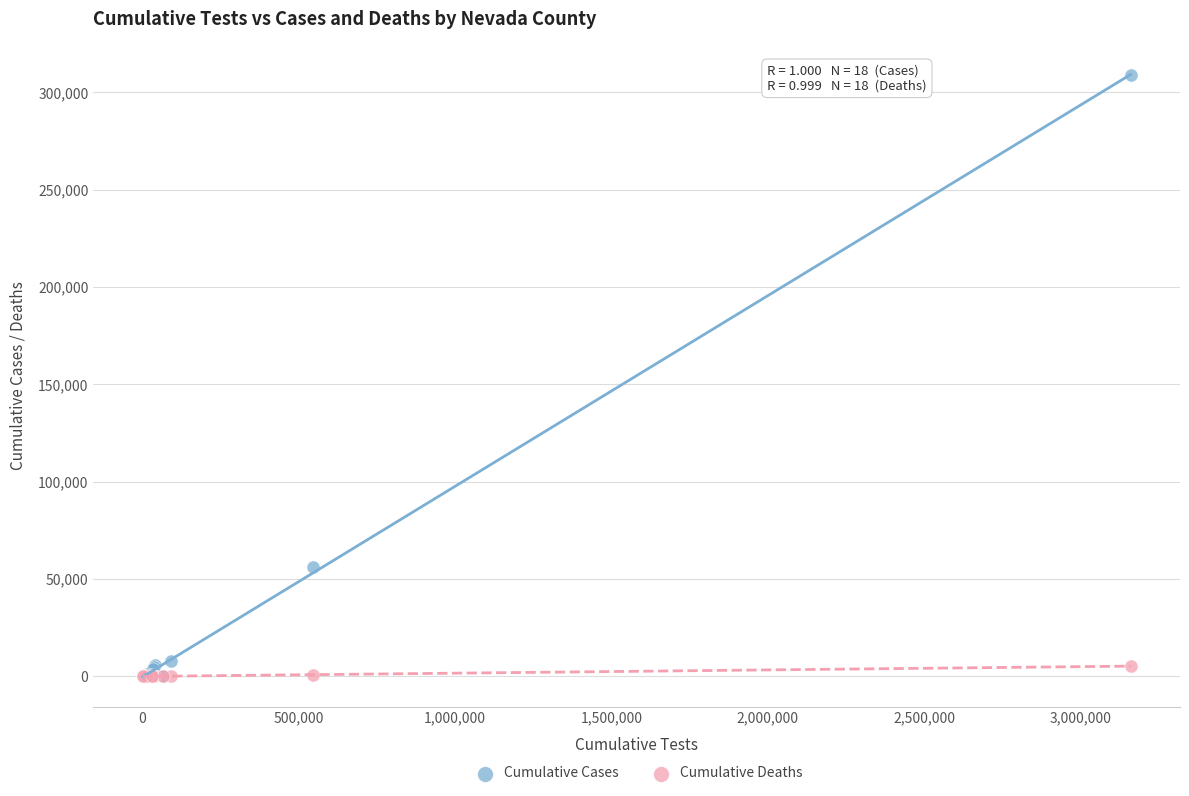

Across all series, what Y value is closest to 154370?

56215